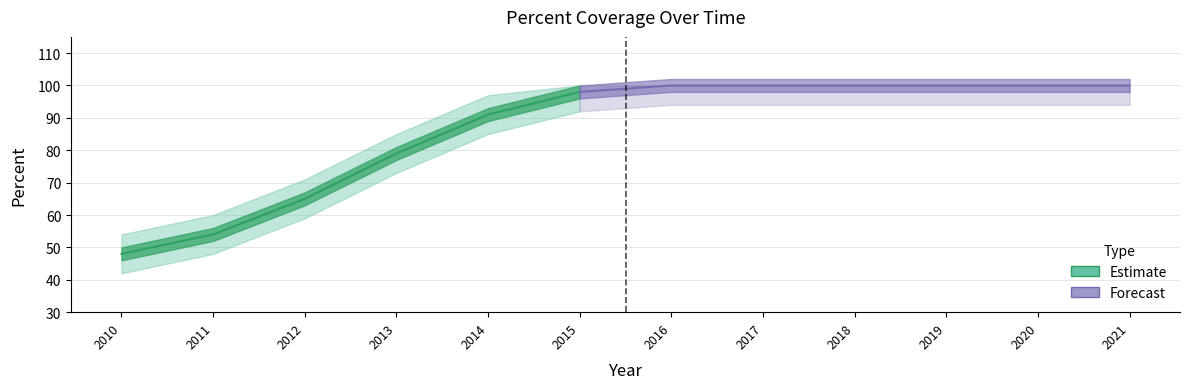

How many data points does each series have?

12